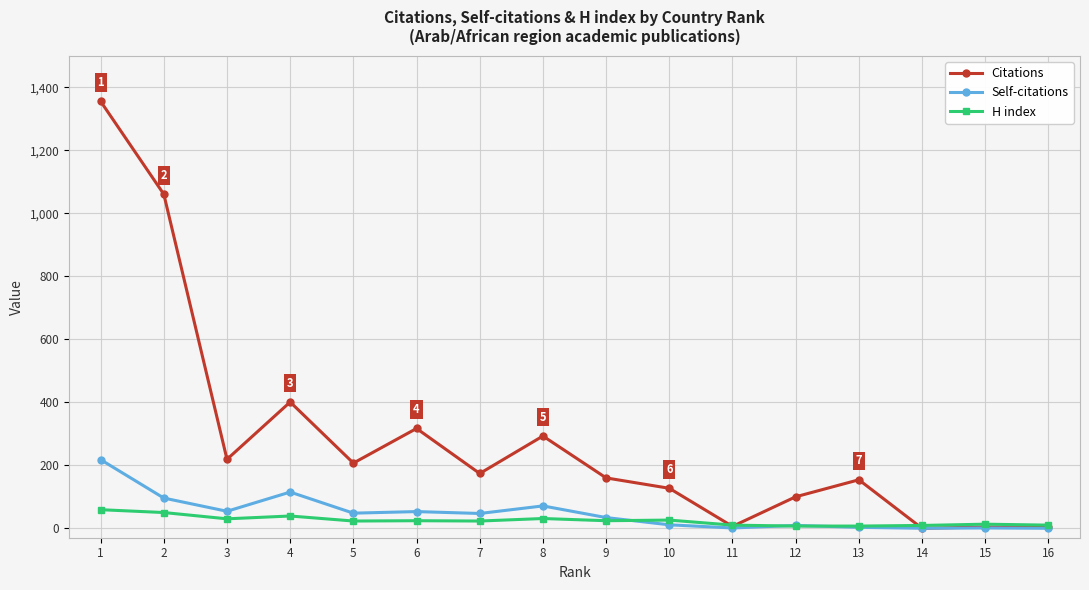

What is the maximum value for H index?

59